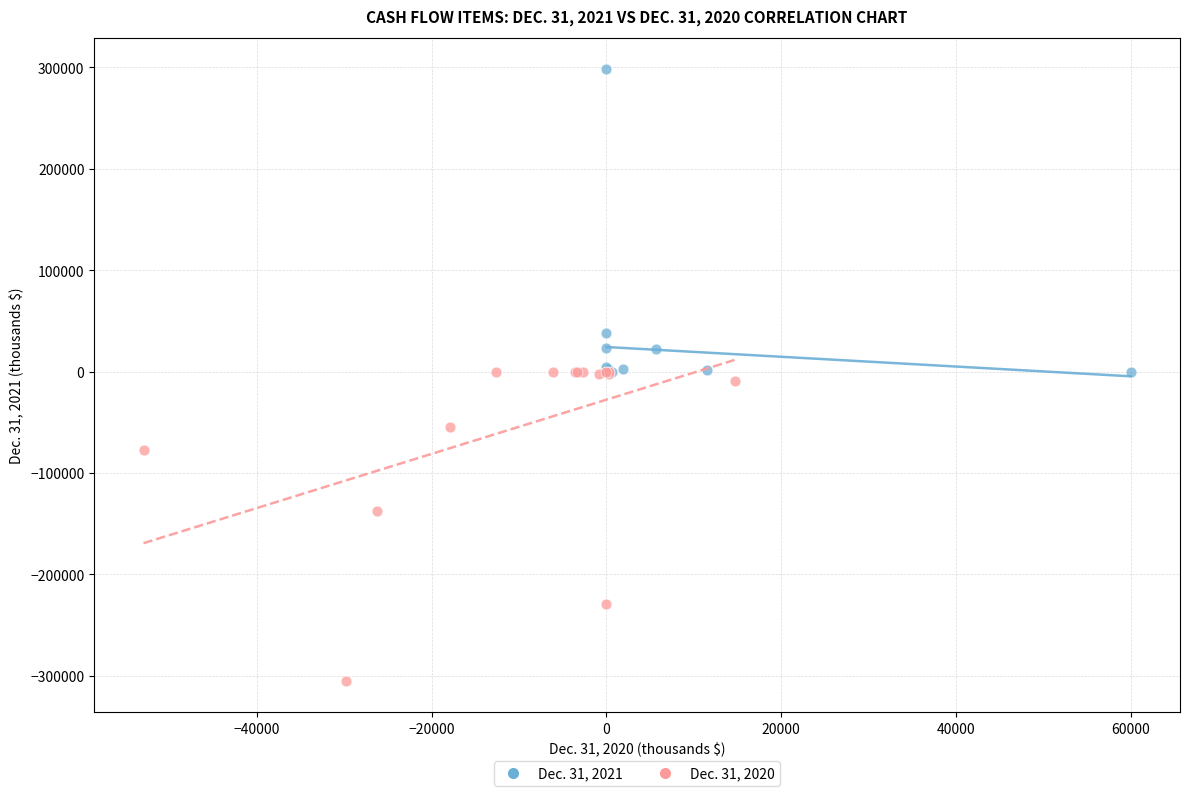

Which series has the largest Y range (max minus min)?

Dec. 31, 2020